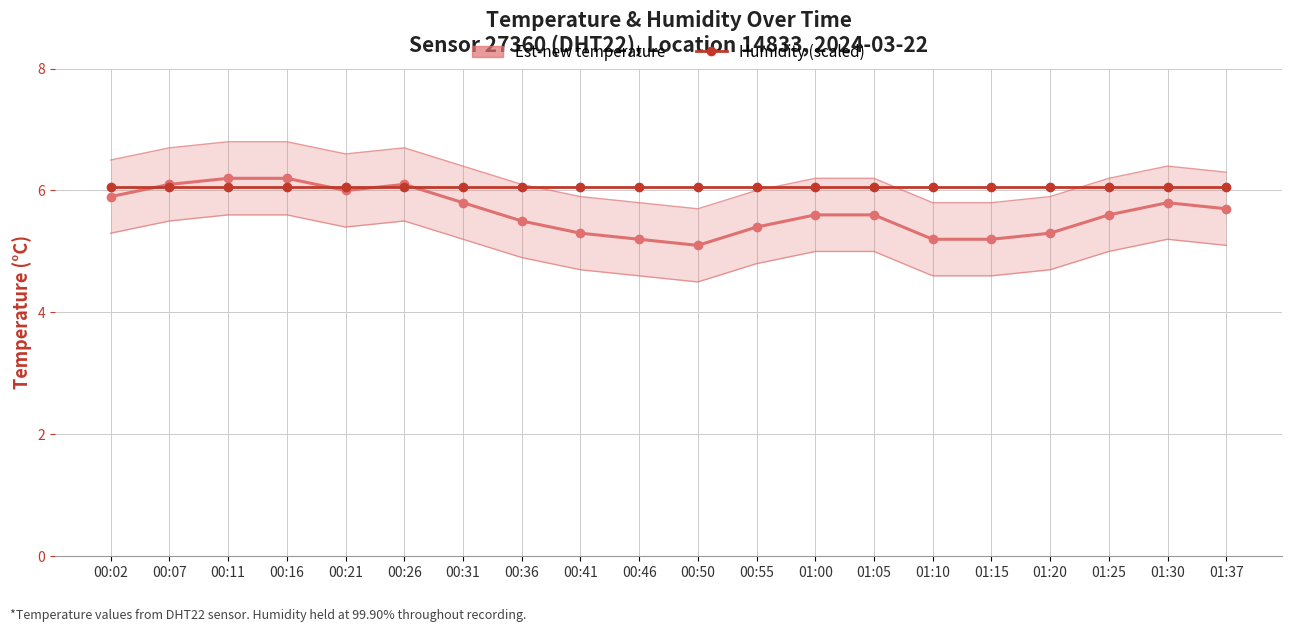

The Est-new temperature series shows 10.9 at 00:16. True or false?

False